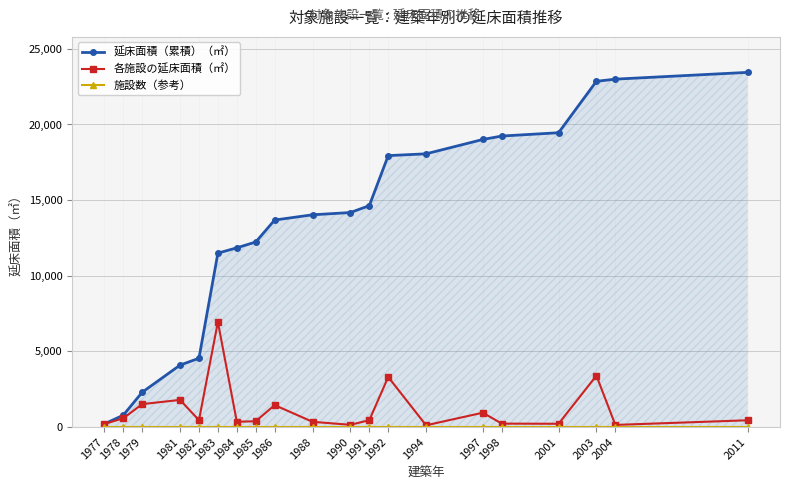

What is the maximum value for 各施設の延床面積（㎡）?

6947